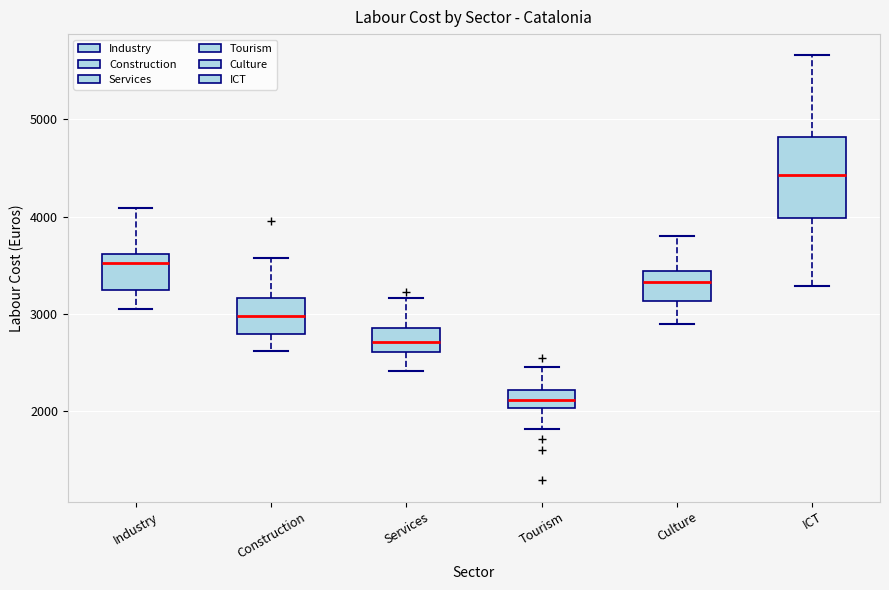

Reading left to right, transcribe this box plot: for each box, give where its median line is, the range the box spans, and where its two whiskers end, as read against the y-axis. The values are not printed on the chart, so give them approximately, as read against the axis.

Industry: median 3500, box 3200 to 3600, whiskers 3000 to 4100
Construction: median 3000, box 2800 to 3200, whiskers 2600 to 3600
Services: median 2700, box 2600 to 2800, whiskers 2400 to 3200
Tourism: median 2100, box 2000 to 2200, whiskers 1800 to 2500
Culture: median 3300, box 3100 to 3400, whiskers 2900 to 3800
ICT: median 4400, box 4000 to 4800, whiskers 3300 to 5700